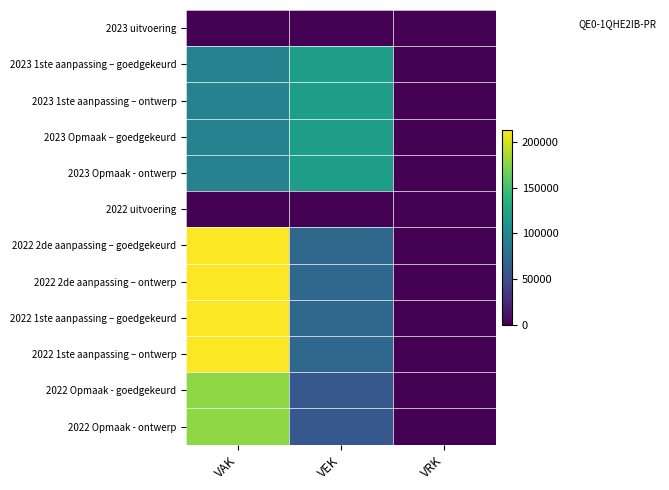

Reading left to right, transcribe all the data shown in this chart.

2023 uitvoering: VAK=0	VEK=0	VRK=0
2023 1ste aanpassing – goedgekeurd: VAK=94243	VEK=118545	VRK=0
2023 1ste aanpassing – ontwerp: VAK=94243	VEK=118545	VRK=0
2023 Opmaak – goedgekeurd: VAK=94243	VEK=118545	VRK=0
2023 Opmaak - ontwerp: VAK=94243	VEK=118545	VRK=0
2022 uitvoering: VAK=0	VEK=0	VRK=0
2022 2de aanpassing – goedgekeurd: VAK=213474	VEK=71167	VRK=0
2022 2de aanpassing – ontwerp: VAK=213474	VEK=71167	VRK=0
2022 1ste aanpassing – goedgekeurd: VAK=213474	VEK=71167	VRK=0
2022 1ste aanpassing – ontwerp: VAK=213474	VEK=71167	VRK=0
2022 Opmaak - goedgekeurd: VAK=177335	VEK=59022	VRK=0
2022 Opmaak - ontwerp: VAK=177335	VEK=59022	VRK=0